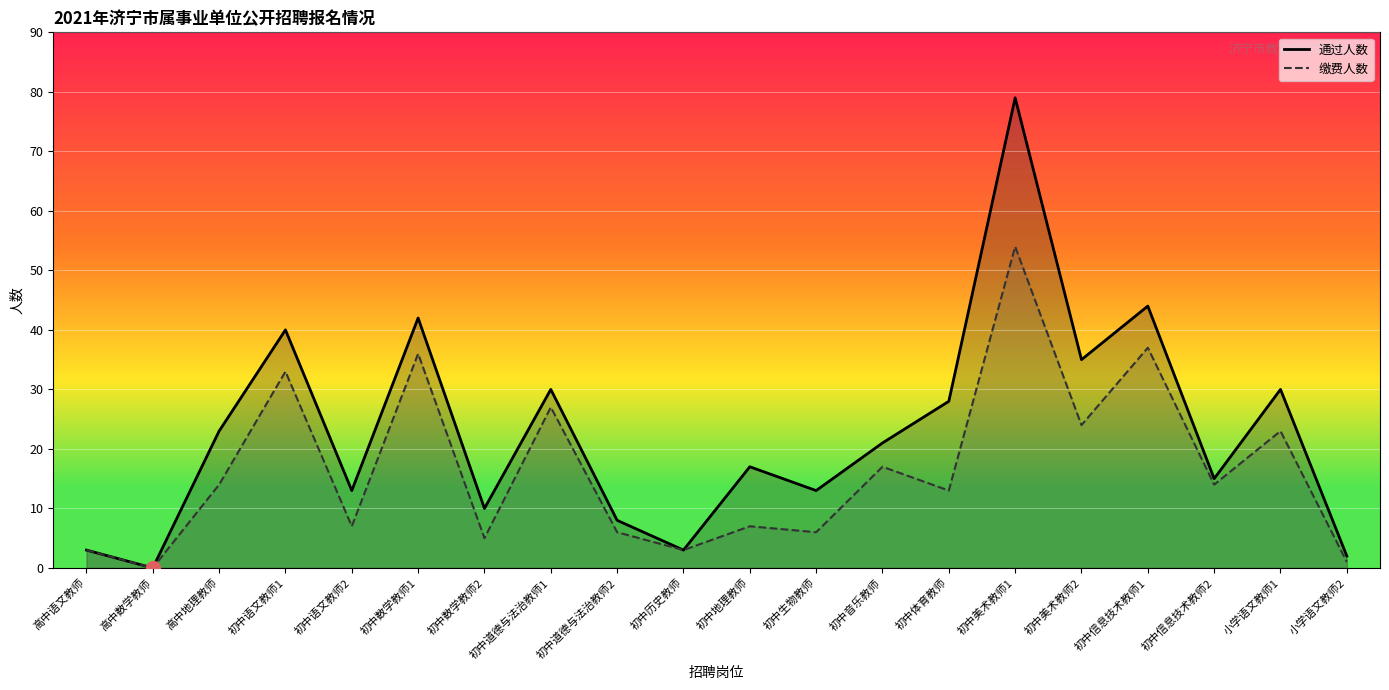

What value does the 通过人数 series have at 初中美术教师1, to the nearest 5?

80